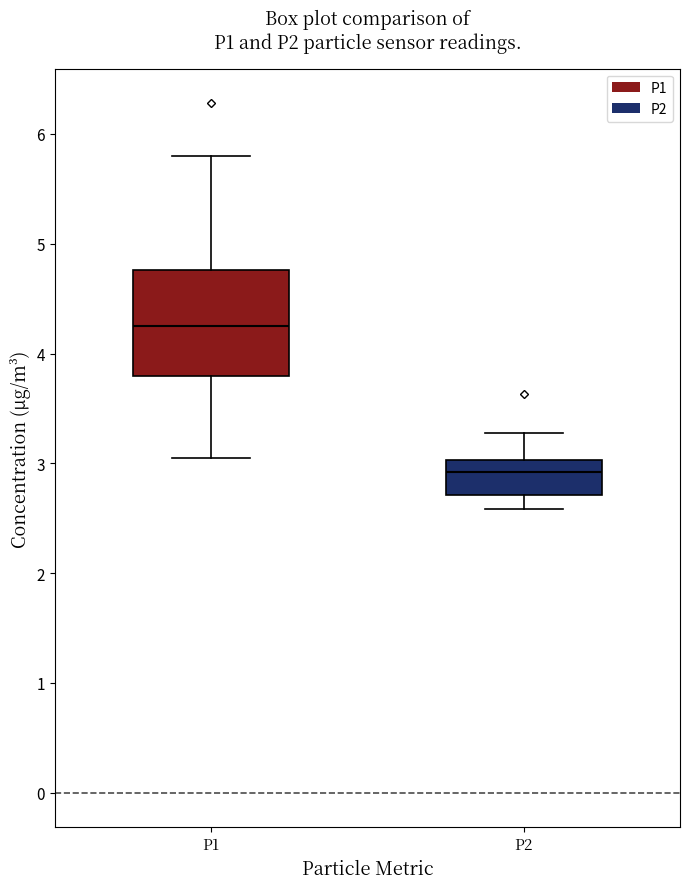

Reading left to right, read every box against the y-axis: the position of its median line, the range the box covers, and the ends of its whiskers. The values are not printed on the chart, so give them approximately, as read against the axis.

P1: median 4.3, box 3.8 to 4.8, whiskers 3.1 to 5.8
P2: median 2.9, box 2.7 to 3.0, whiskers 2.6 to 3.3